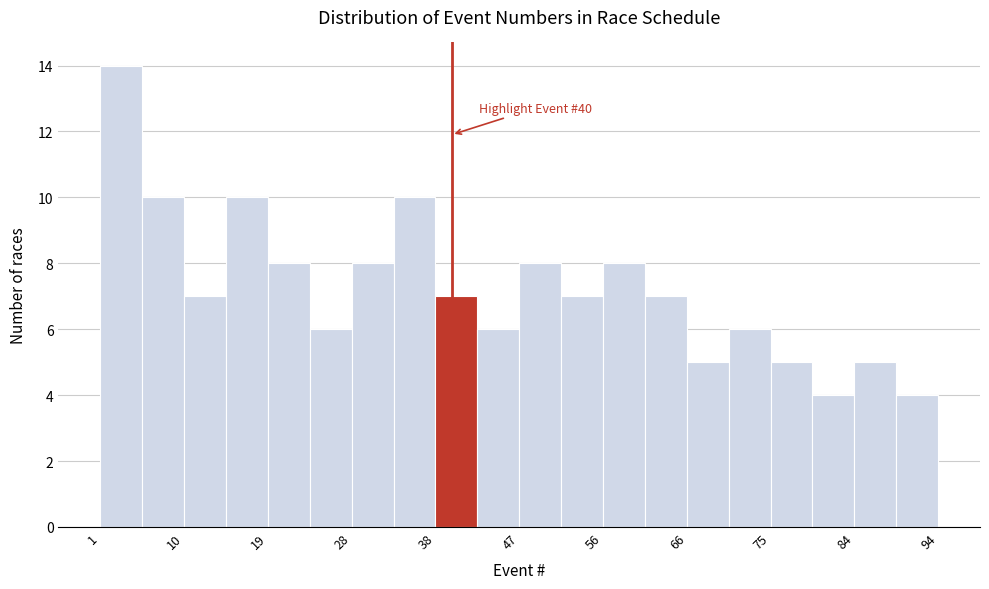

Over which range of the x-axis is the bar tallest?

1 to 6